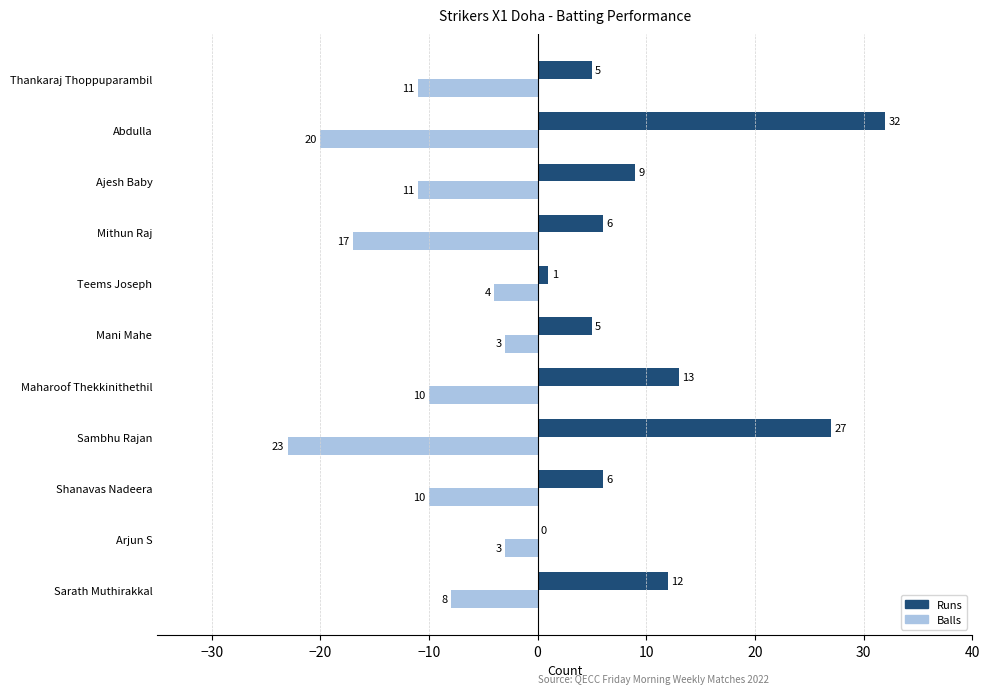

What value does the Runs series have at Abdulla, to the nearest 10?

30